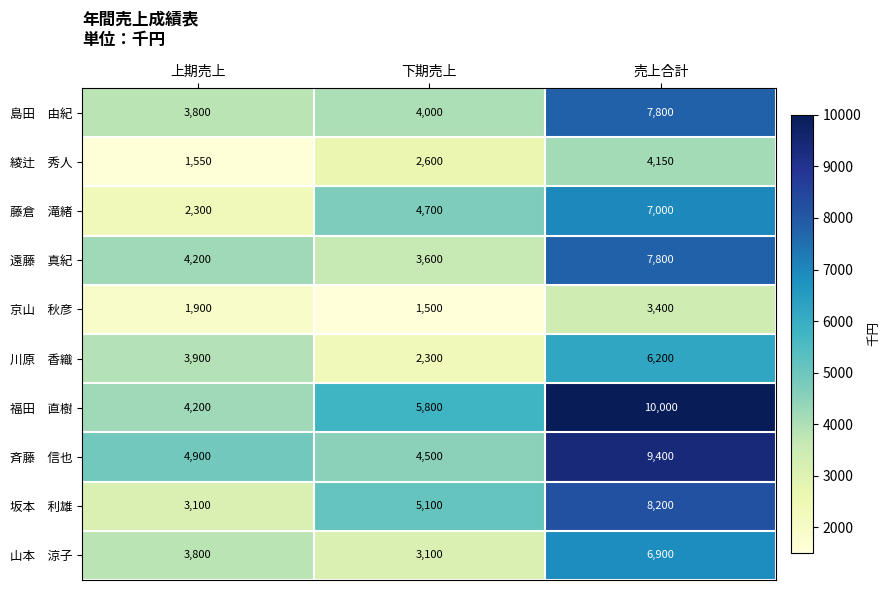

Between 上期売上 and 下期売上, which series saw the biggest shift?

藤倉 滝緒